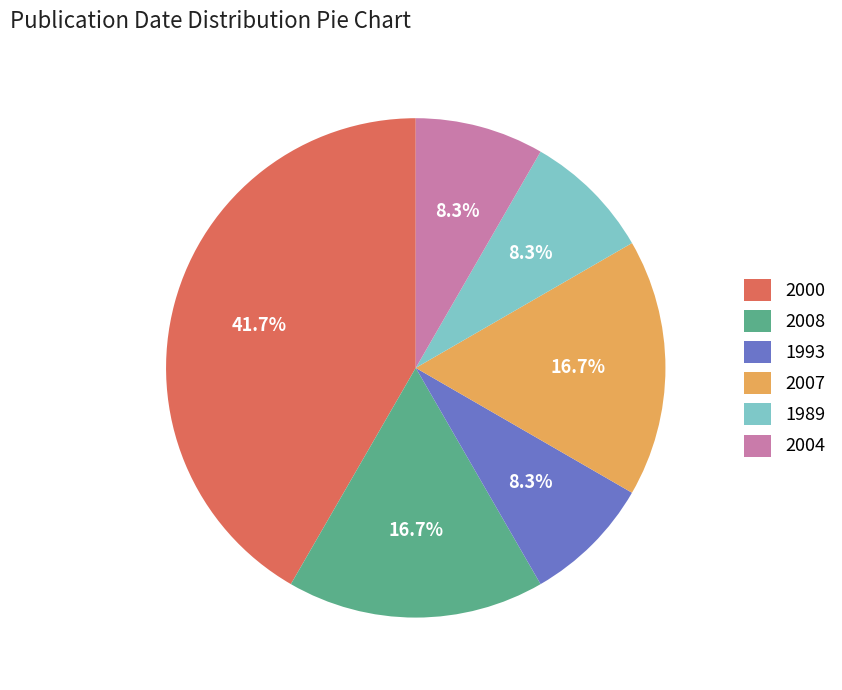

What portion of the pie excludes 1989?

91.7%